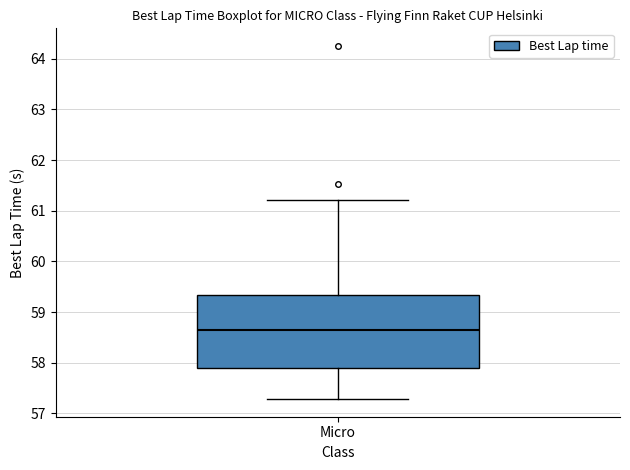

Transcribe this box plot: give where the median line is, the range the box spans, and where the two whiskers end, as read against the y-axis. The values are not printed on the chart, so give them approximately, as read against the axis.

median 58.7, box 57.9 to 59.3, whiskers 57.3 to 61.2